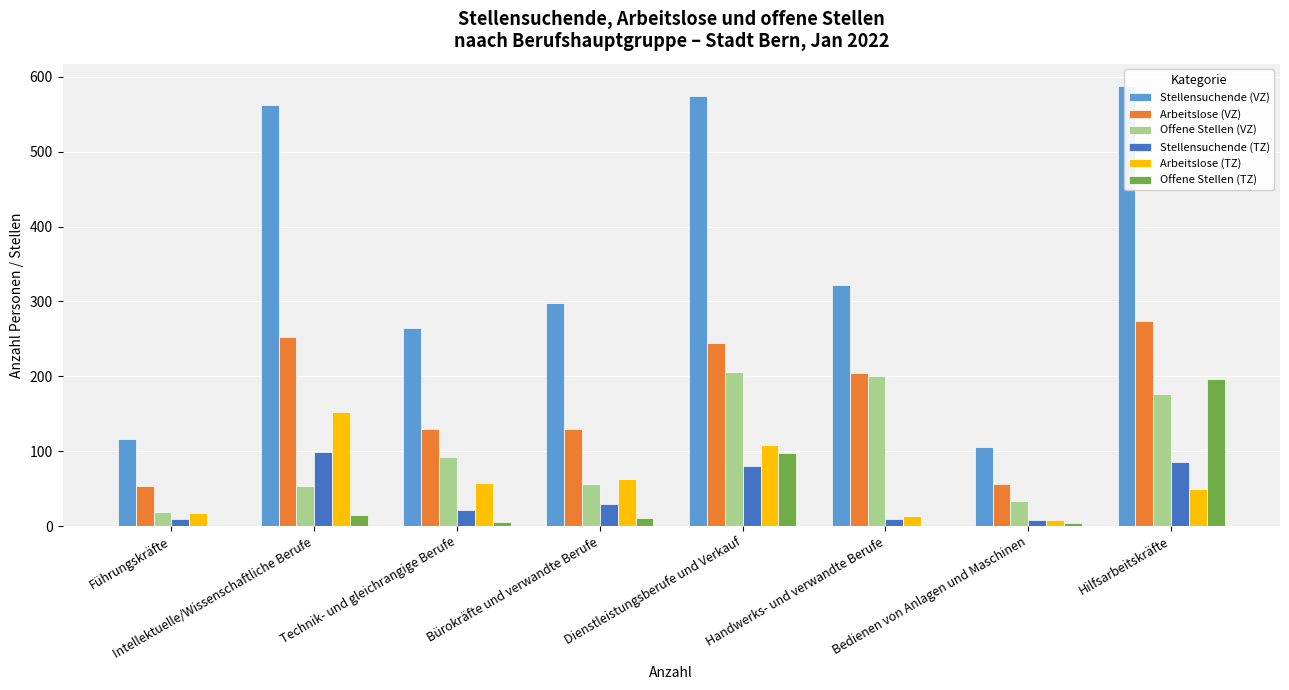

Rank the categories by Offene Stellen (TZ) value from lowest to highest.

Führungskräfte, Handwerks- und verwandte Berufe, Bedienen von Anlagen und Maschinen, Technik- und gleichrangige Berufe, Bürokräfte und verwandte Berufe, Intellektuelle/Wissenschaftliche Berufe, Dienstleistungsberufe und Verkauf, Hilfsarbeitskräfte